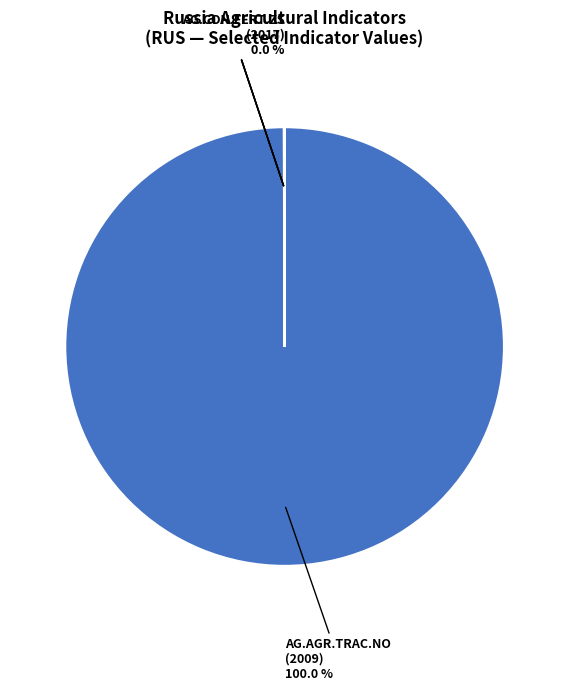

What is the majority slice?

AG.AGR.TRAC.NO